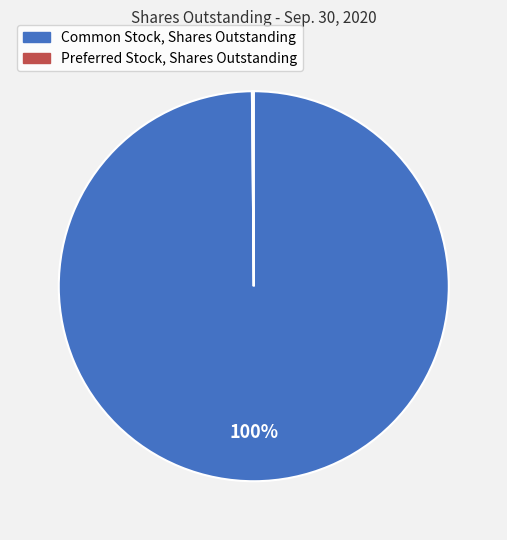

The Common Stock, Shares Outstanding slice represents 87% of the pie. True or false?

False